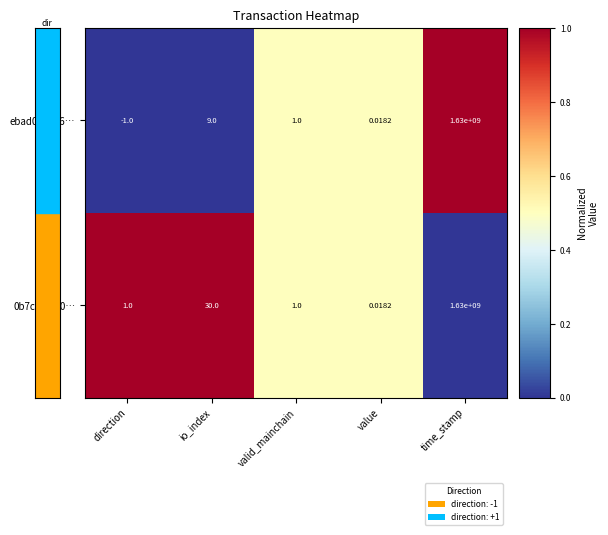

Which series has the largest range (max minus min)?

ebad012bc6…